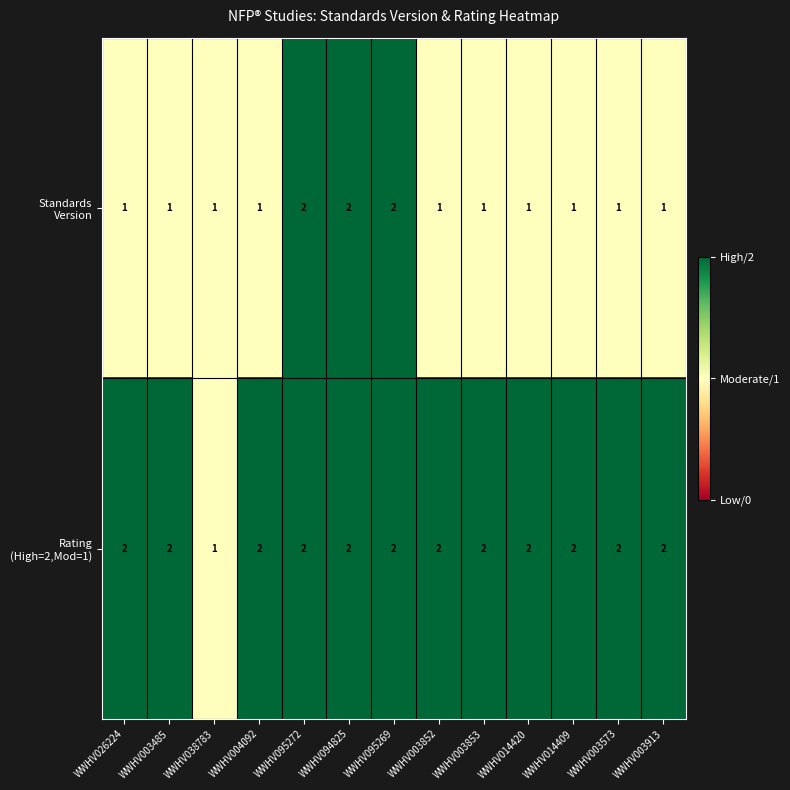

What is the total value across all series at WWHV003852?

3